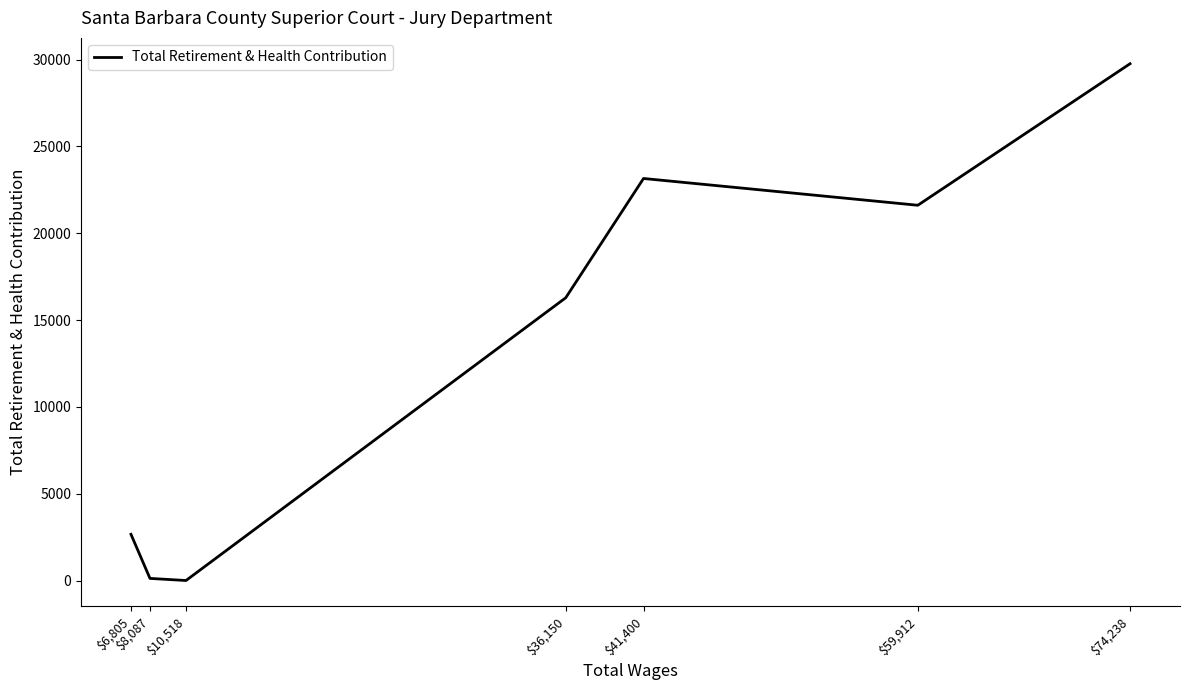

How many points are higher than both their immediate neighbors (excluding endpoints)?

1